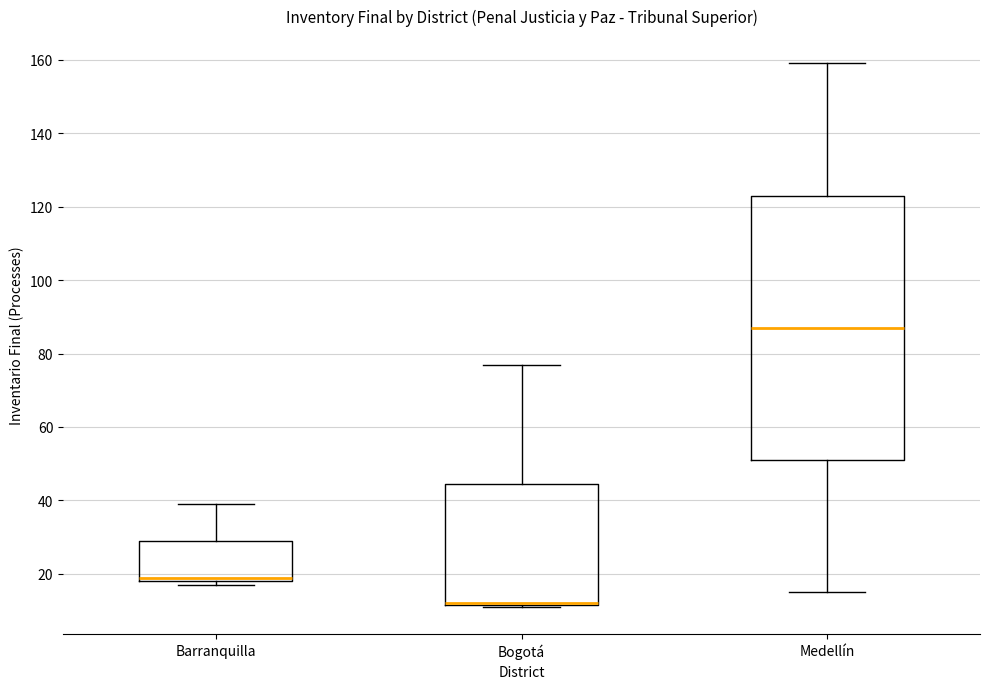

Reading left to right, transcribe this box plot: for each box, give where its median line is, the range the box spans, and where its two whiskers end, as read against the y-axis. The values are not printed on the chart, so give them approximately, as read against the axis.

Barranquilla: median 20, box 18 to 30, whiskers 18 (just below the box's lower edge) to 40
Bogotá: median 12 (drawn on the box's lower edge), box 12 to 44, whiskers 12 to 78
Medellín: median 88, box 52 to 124, whiskers 16 to 160